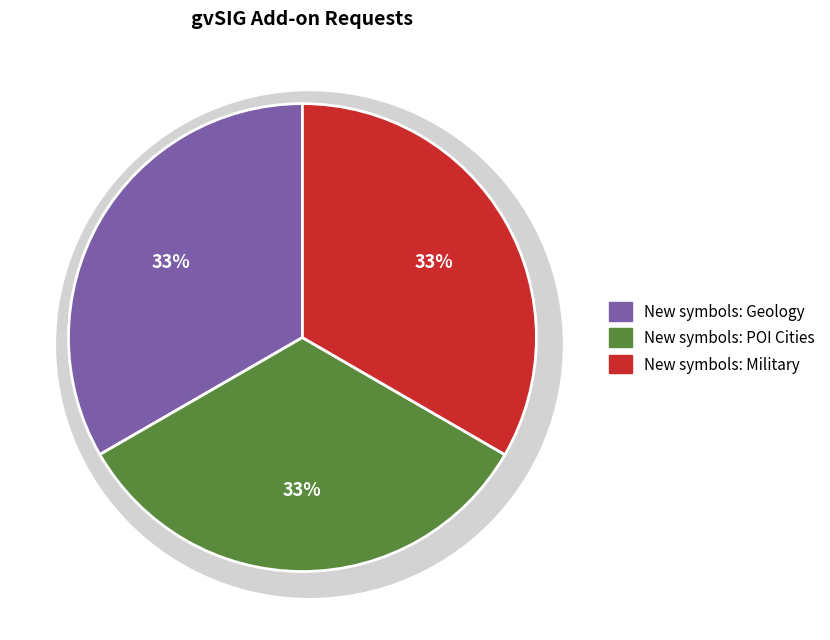

Approximately how many times larger is the value at New symbols: POI Cities compared to New symbols: Geology?

1.0